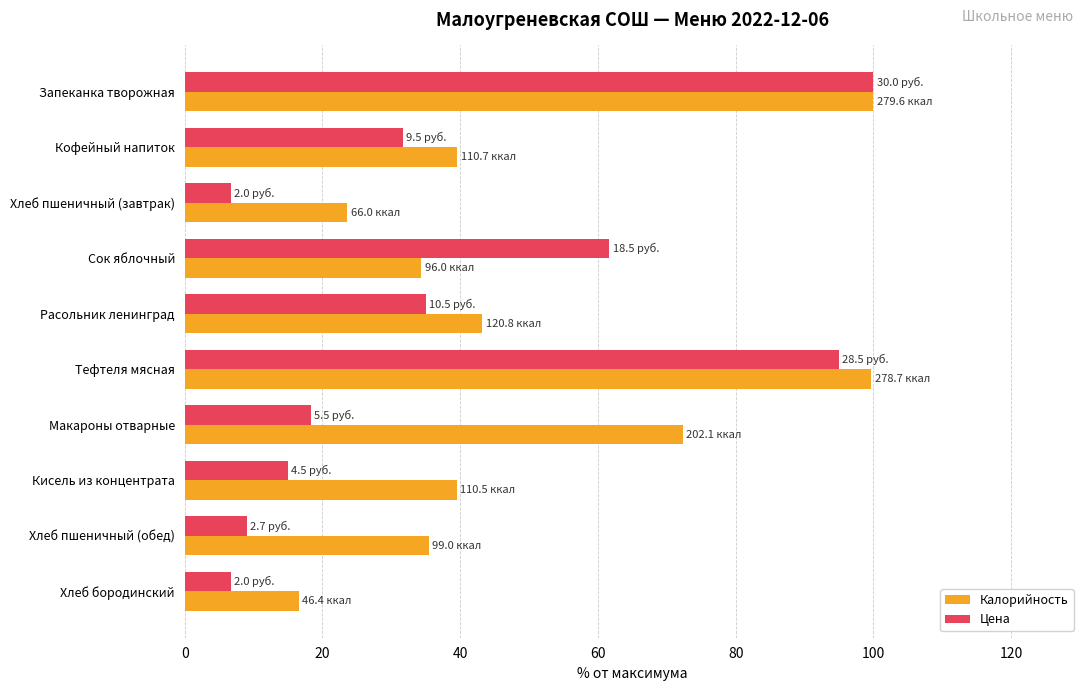

Rank the series by their average value, from highest to lowest.

Калорийность, Цена